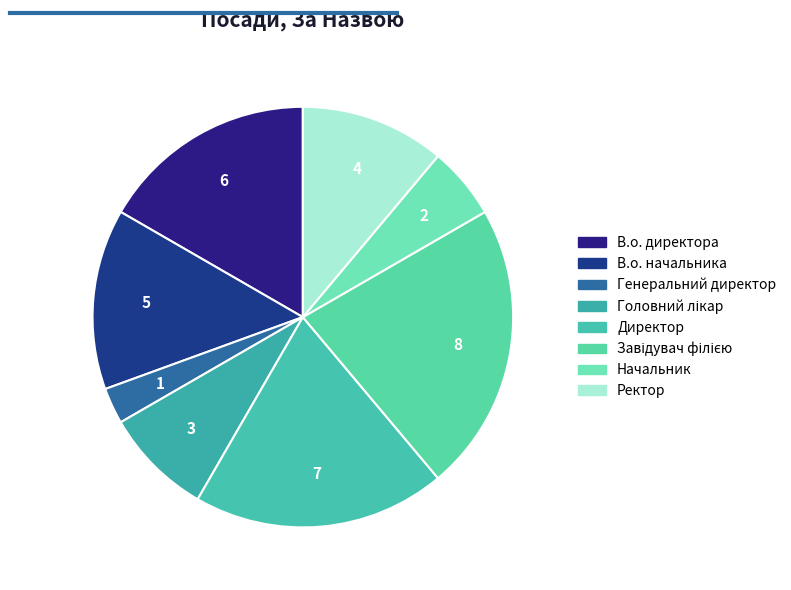

Does В.о. директора represent more than half of the total?

No